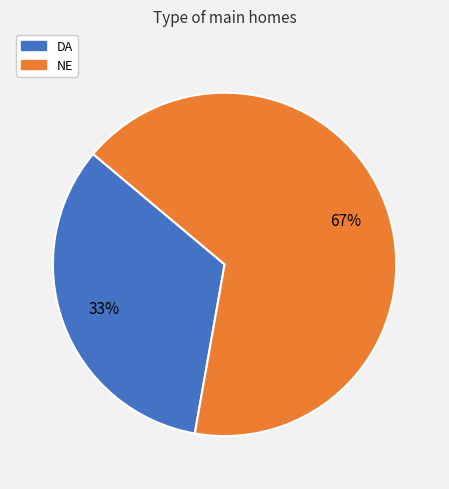

To the nearest percent, what is the average slice percentage?

50%